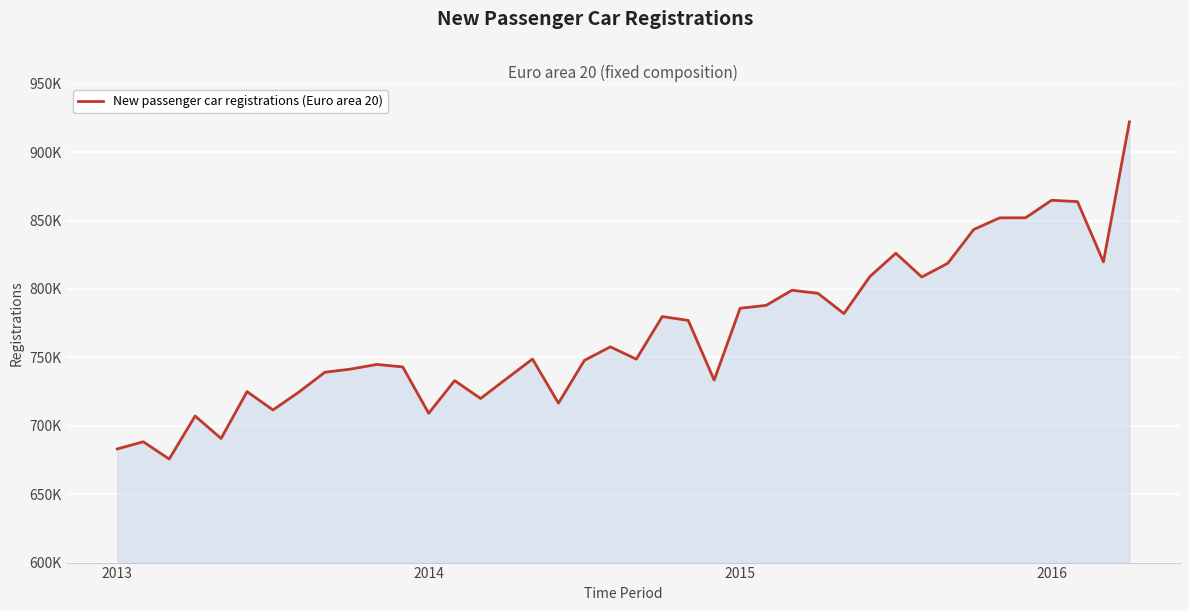

Does the chart display data point markers on the line(s)?

No